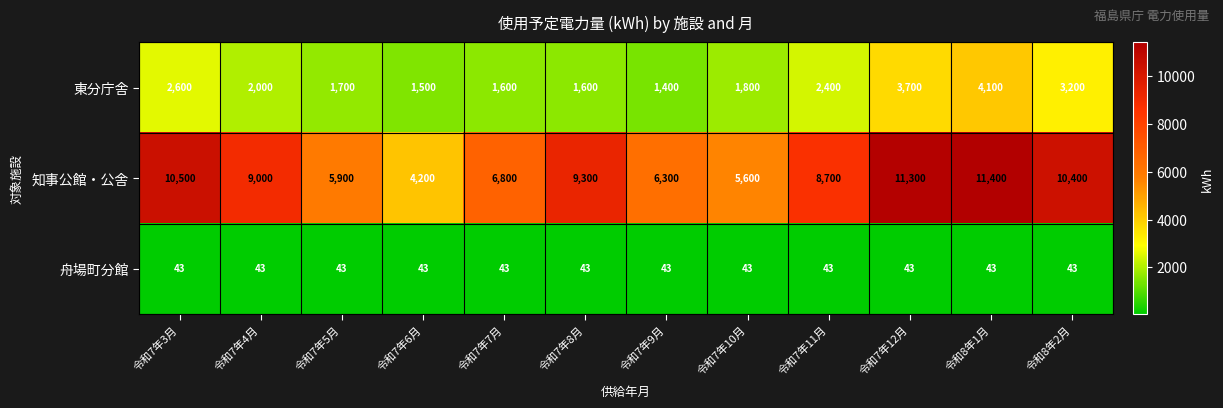

Rank the series by their average value, from highest to lowest.

知事公館・公舎, 東分庁舎, 舟場町分館